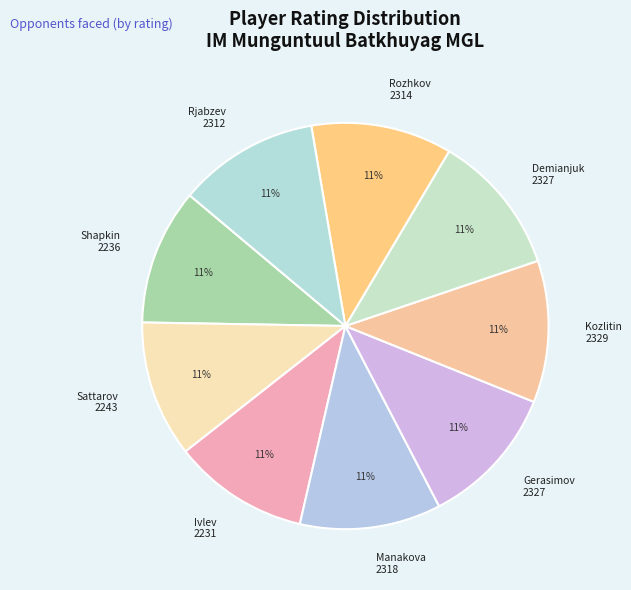

The Shapkin 2236 slice represents 11% of the pie. True or false?

True